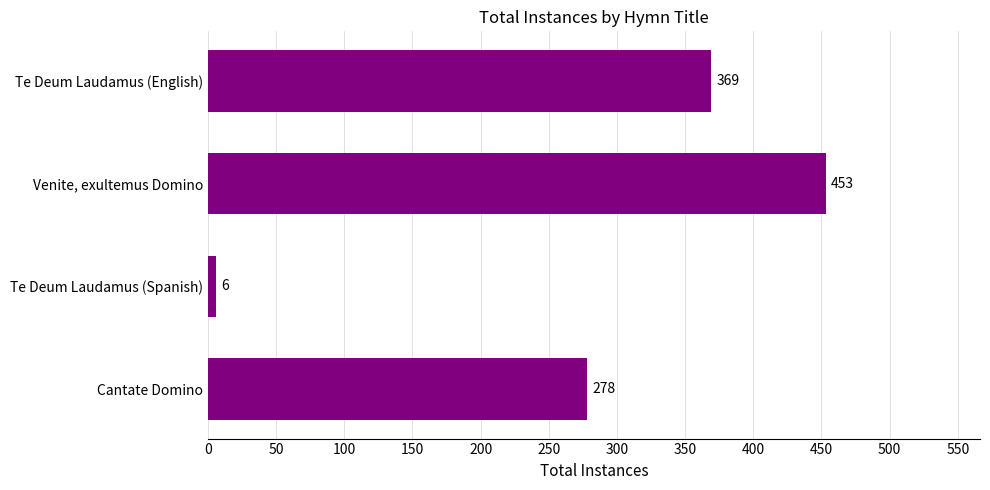

The value at Venite, exultemus Domino is 671. True or false?

False